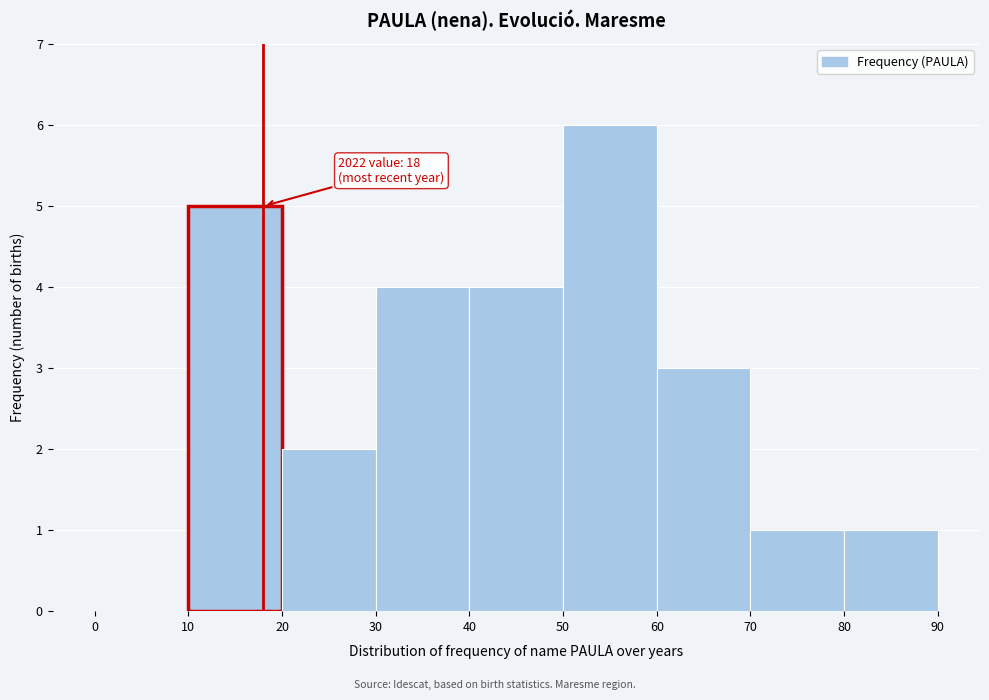

Over which range of the x-axis is the bar tallest?

50 to 60